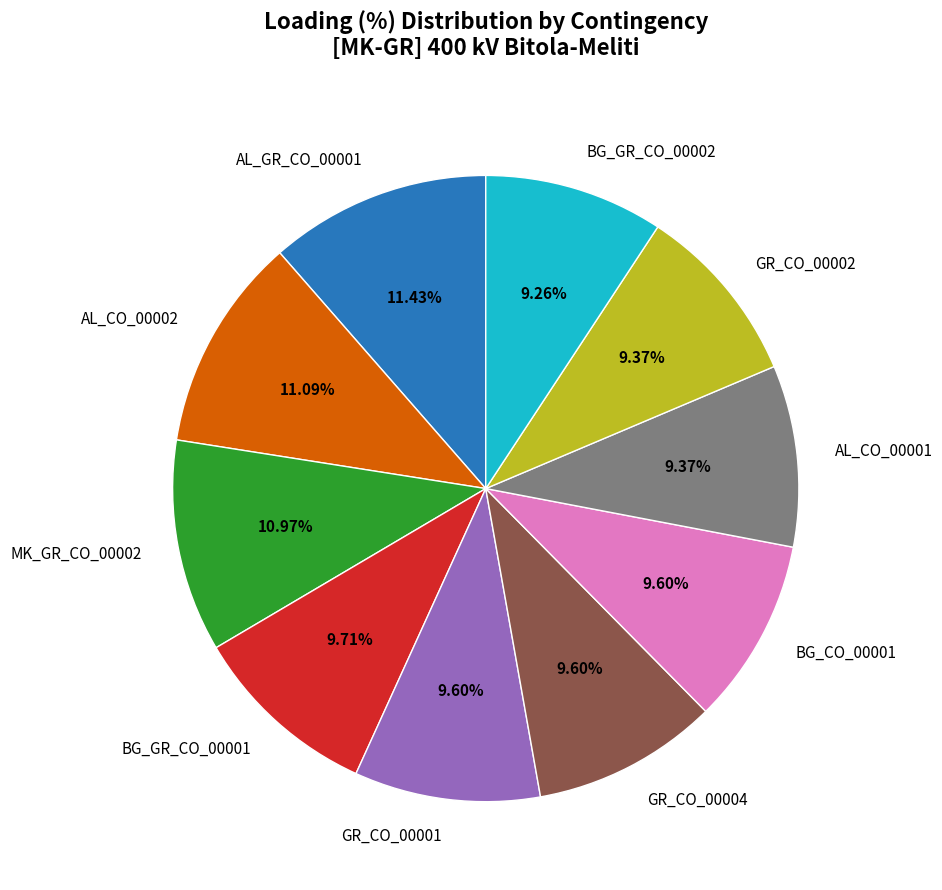

What is the total percentage of GR_CO_00002 and BG_GR_CO_00001?

19.1%